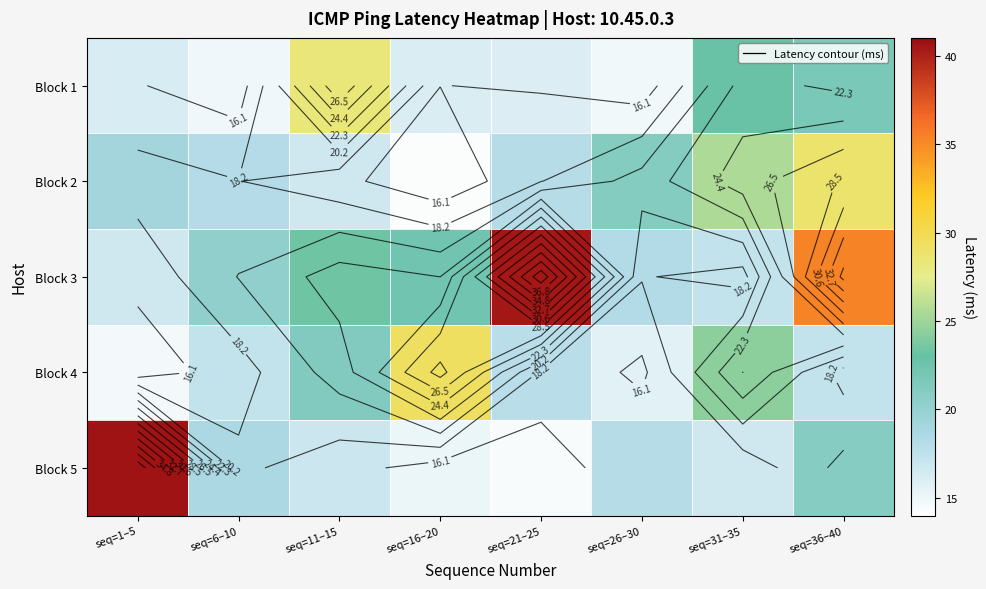

Which category has the highest value in the Block 5 series?

seq=1–5